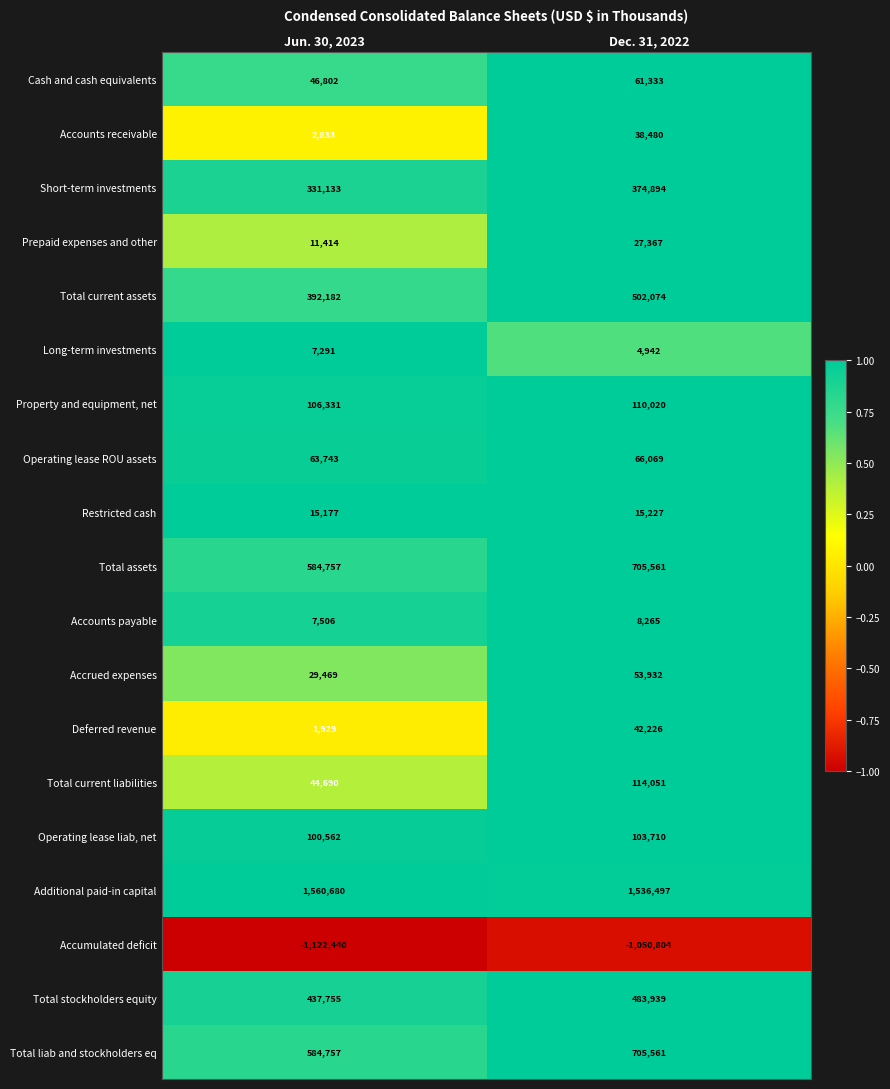

What is the smallest value displayed?

-1122440